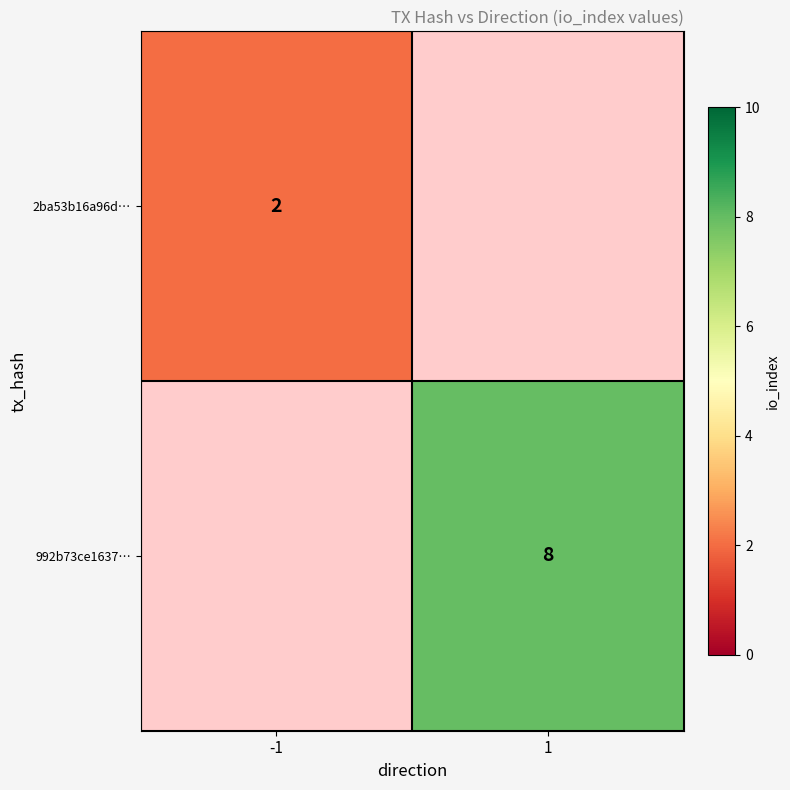

The value of 2ba53b16a96d… at -1 is 1. True or false?

False